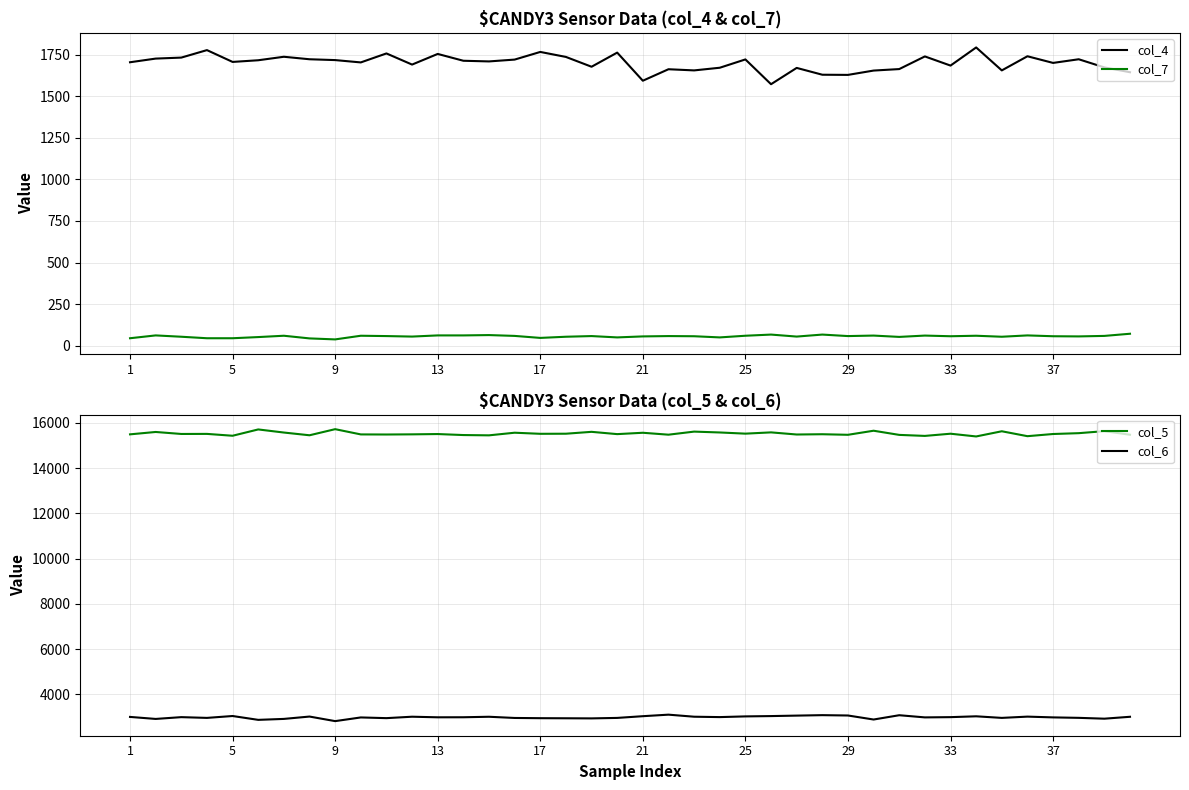

Which series has the widest spread of values?

col_5